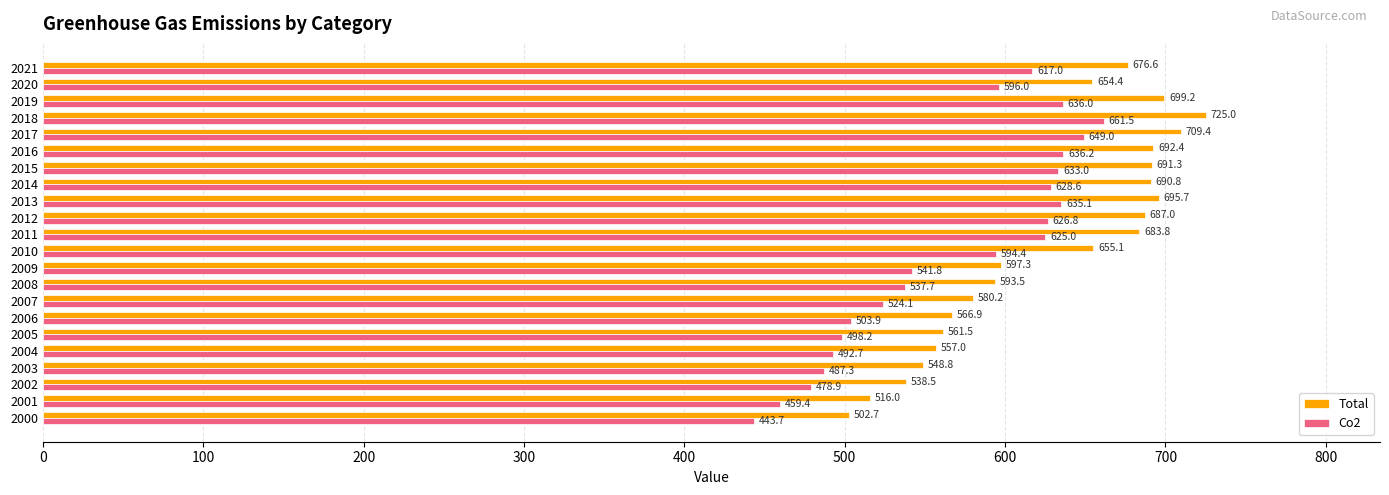

At which category does the chart reach its minimum across all series?

2000